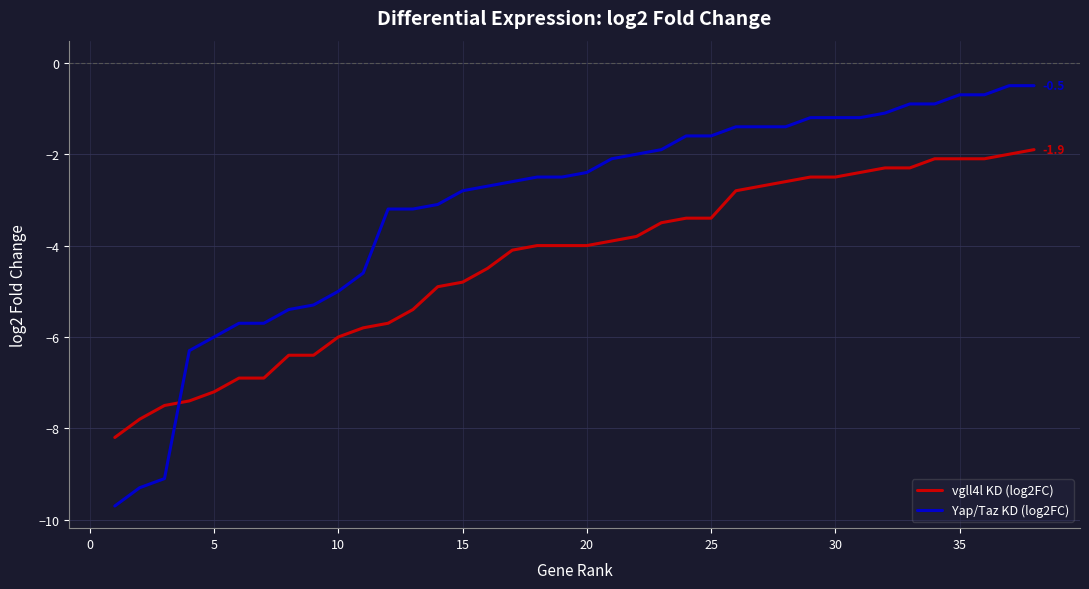

Rank the series by their maximum value, from highest to lowest.

Yap/Taz KD (log2FC), vgll4l KD (log2FC)